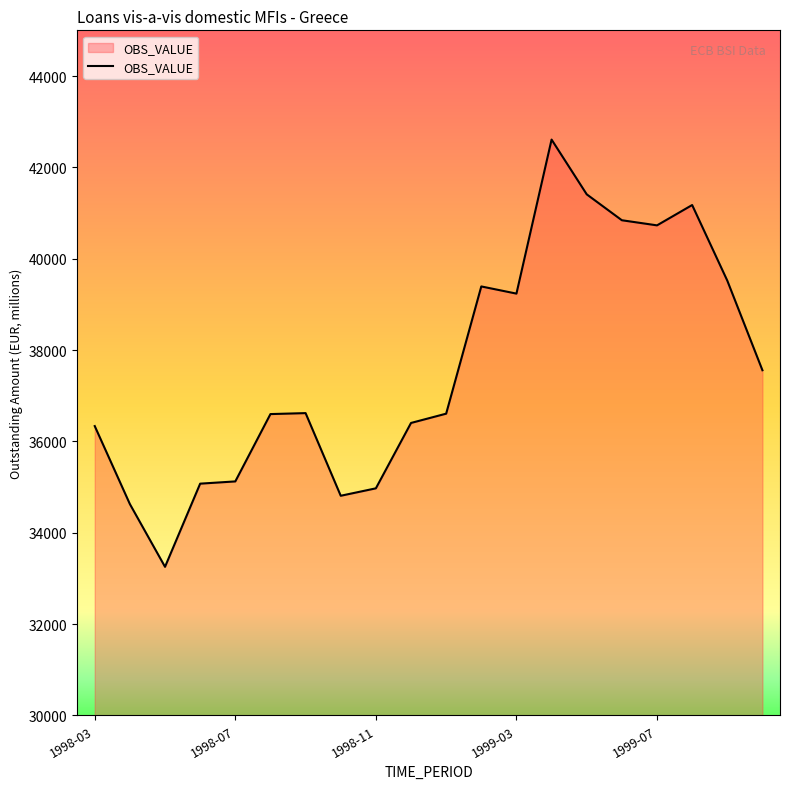

Approximately how many times larger is the value at 1999-07 compared to 1998-03?

1.1